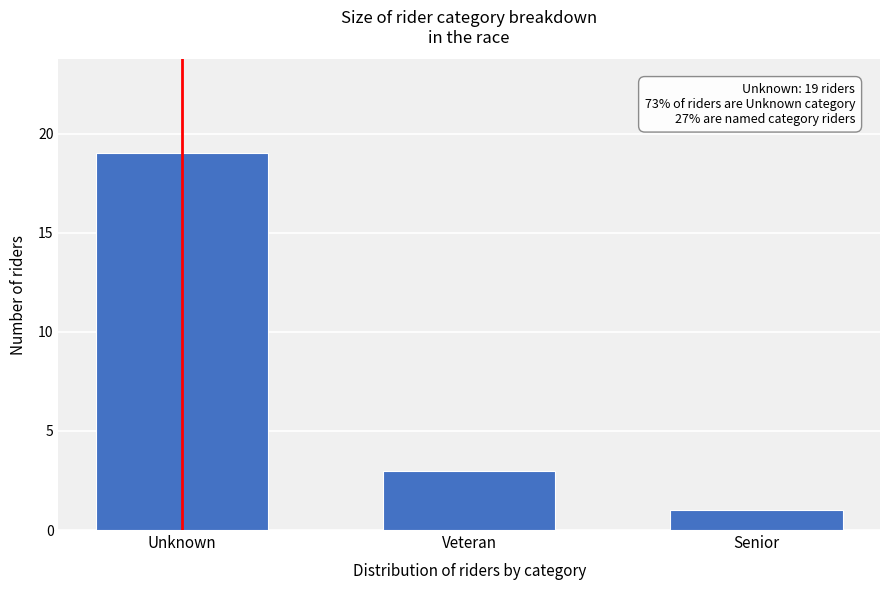

Reading right to left, transcribe all the data shown in this chart.

1	3	19